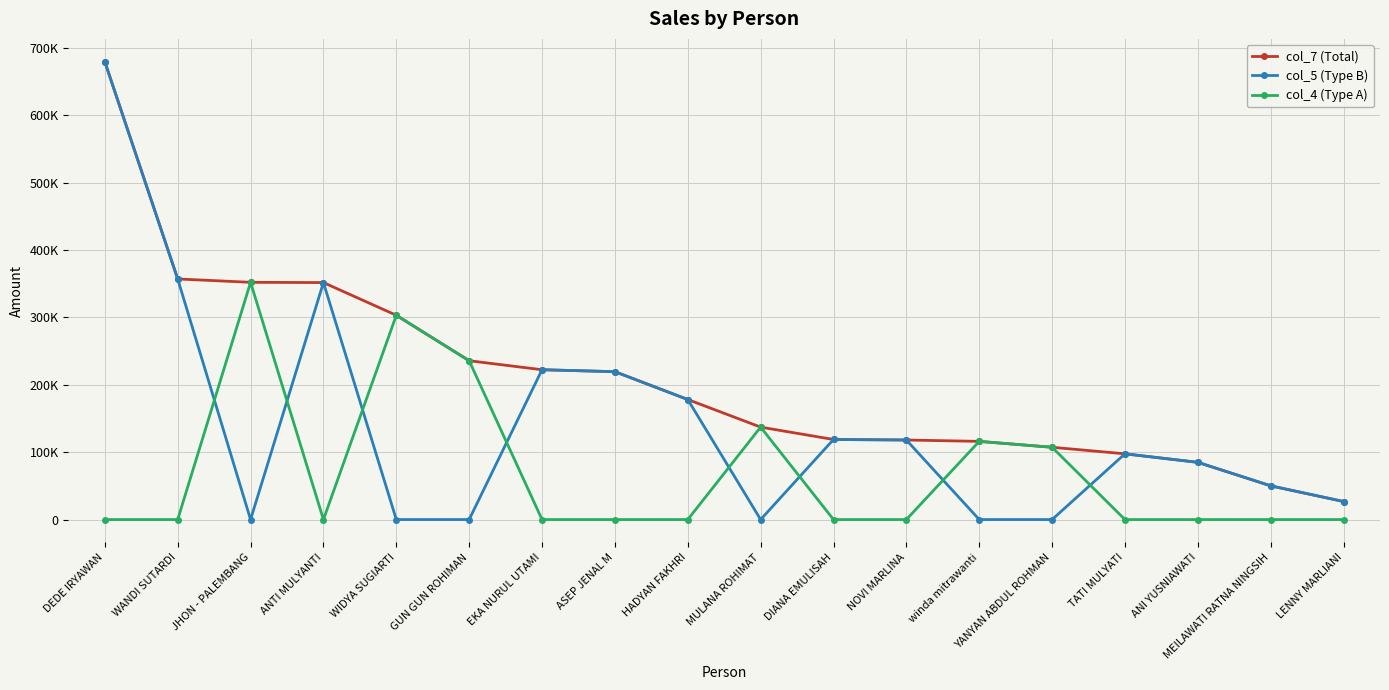

At which category does the chart reach its peak across all series?

DEDE IRYAWAN